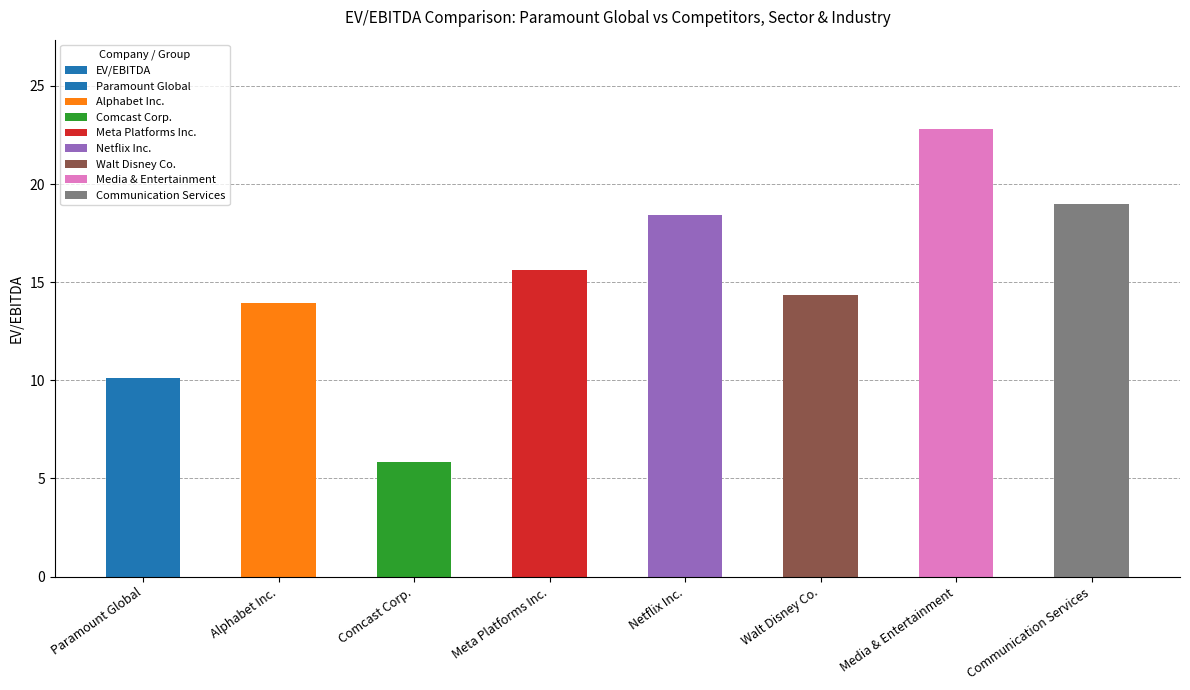

Rank the categories by value from highest to lowest.

Media & Entertainment, Communication Services, Netflix Inc., Meta Platforms Inc., Walt Disney Co., Alphabet Inc., Paramount Global, Comcast Corp.